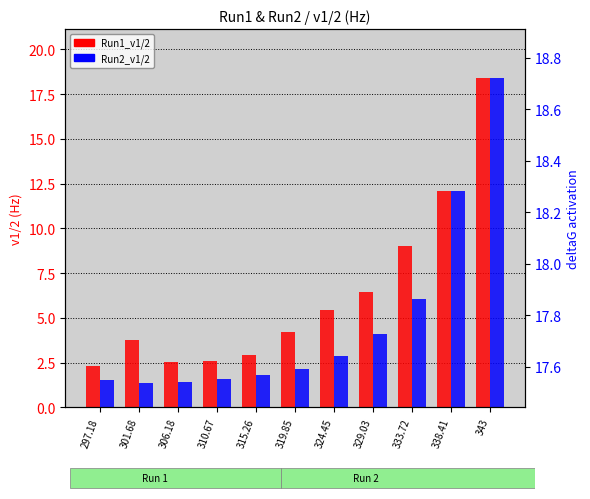

How many bars are there in each group?

2